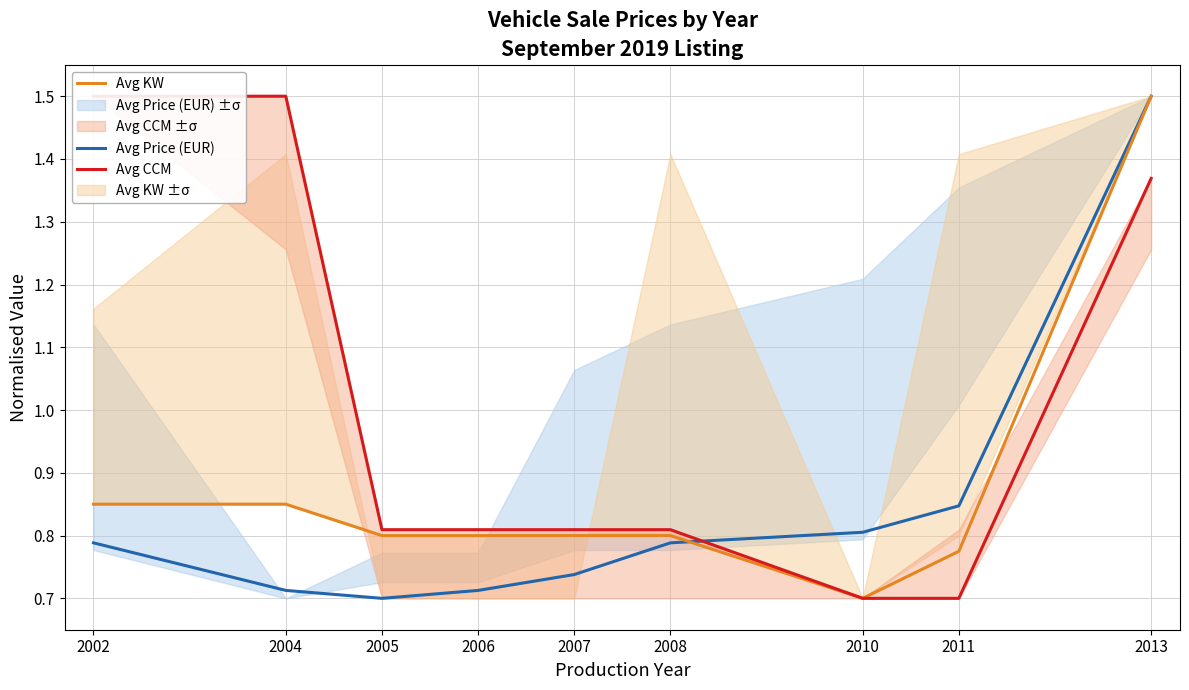

What is the lowest value of the Avg KW series?

0.7